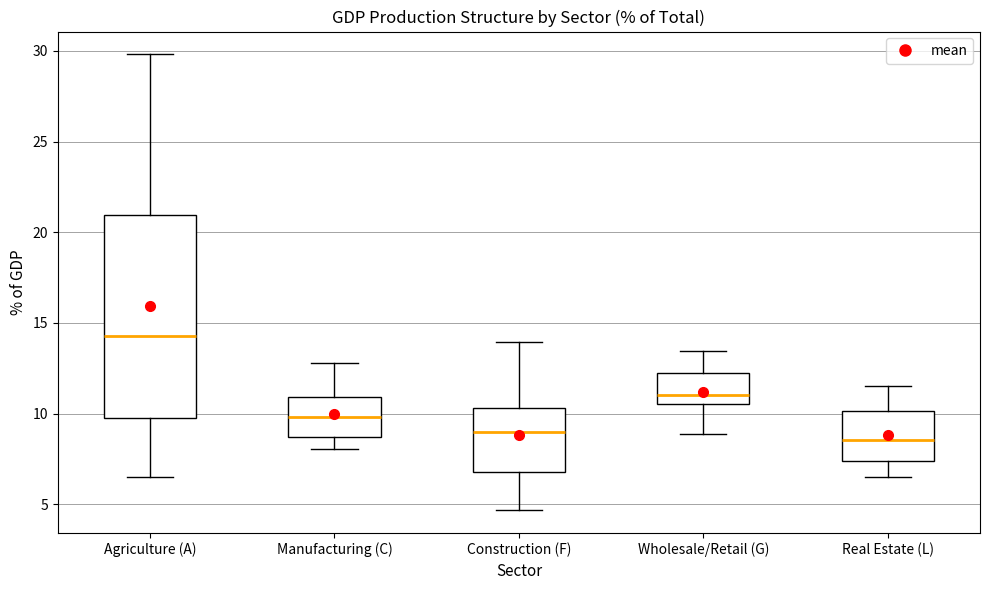

Comparing the boxes themselves (not the whiskers), which one is the tallest?

Agriculture (A)